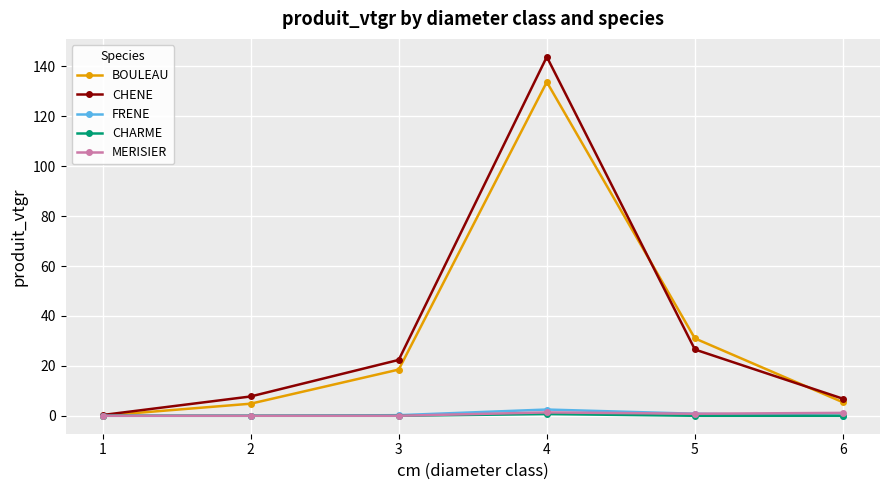

The value of MERISIER at 3 is 0.0. True or false?

True